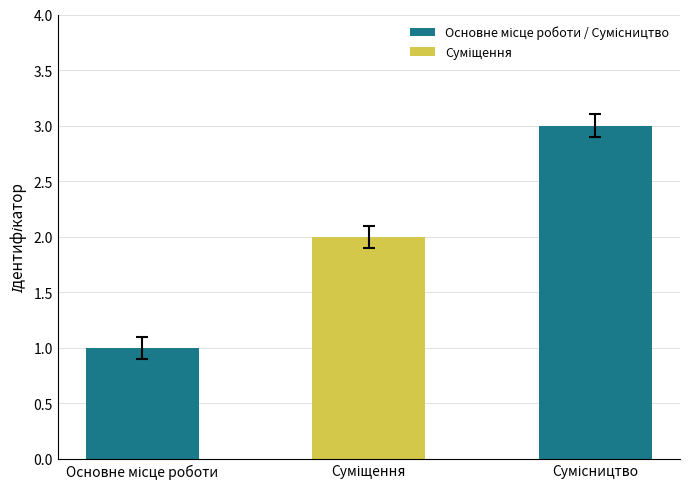

What is the value of the 1st bar from the left?

1